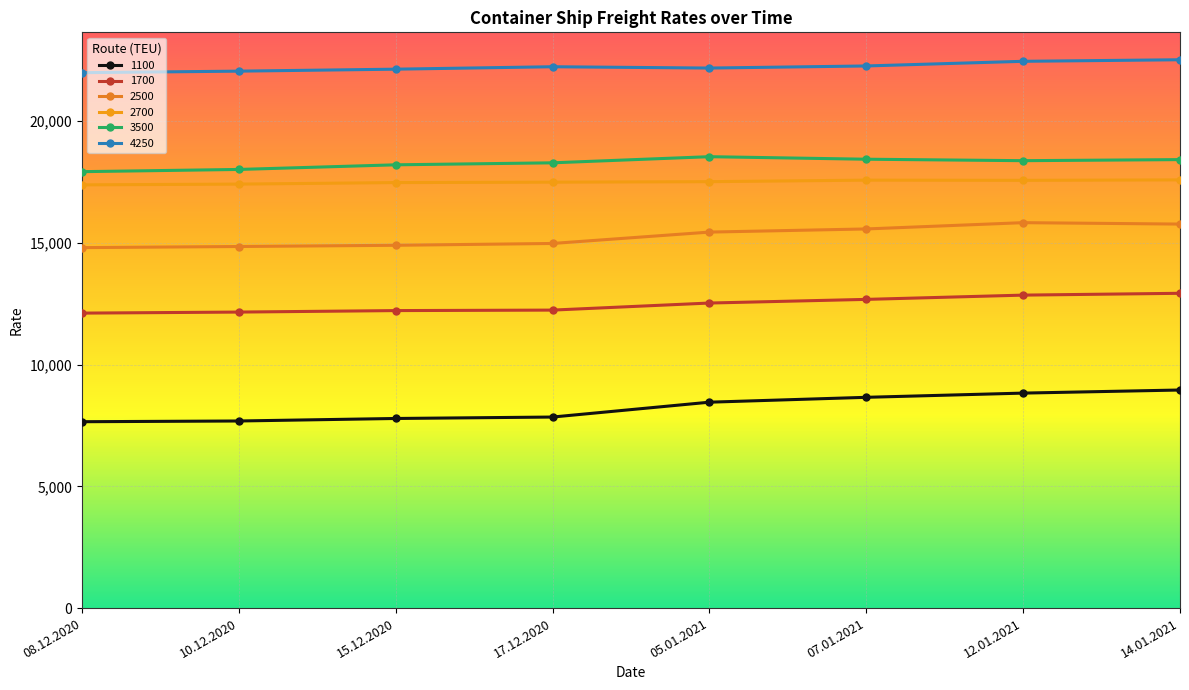

Is this an area chart (filled region under the line)?

No